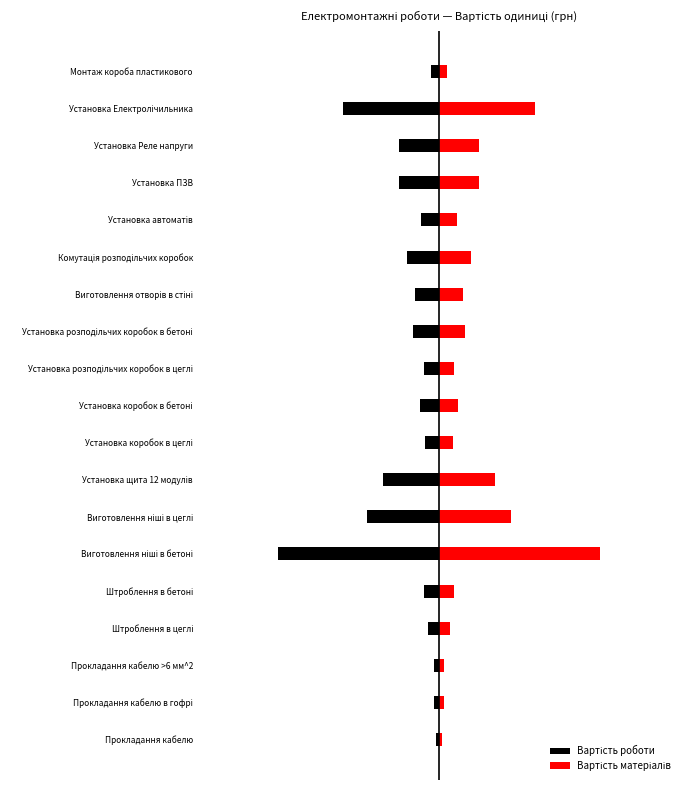

Does the chart contain stacked bars?

No